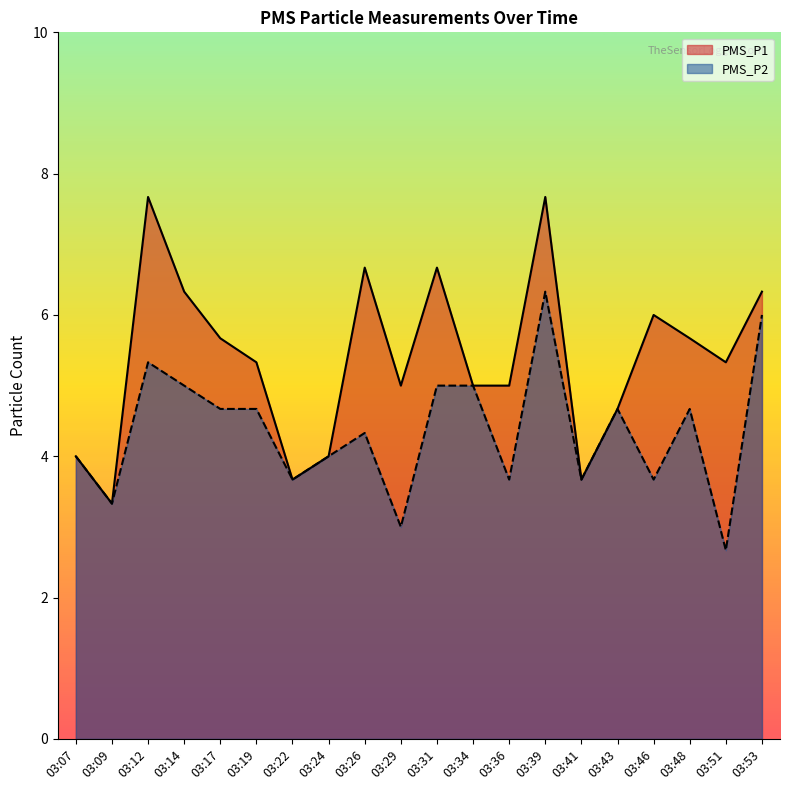

Does the chart have visible grid lines?

No